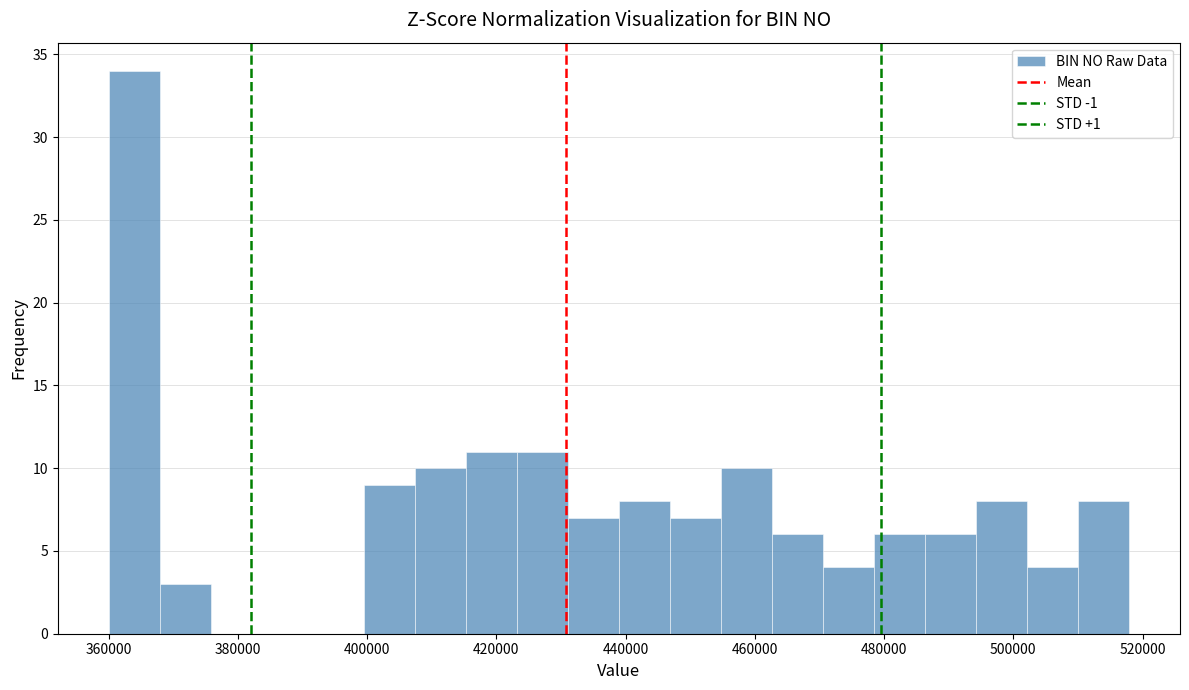

Around what value on the x-axis is the tallest bar? Give the approximate position of its centre, as read against the axis.

364000